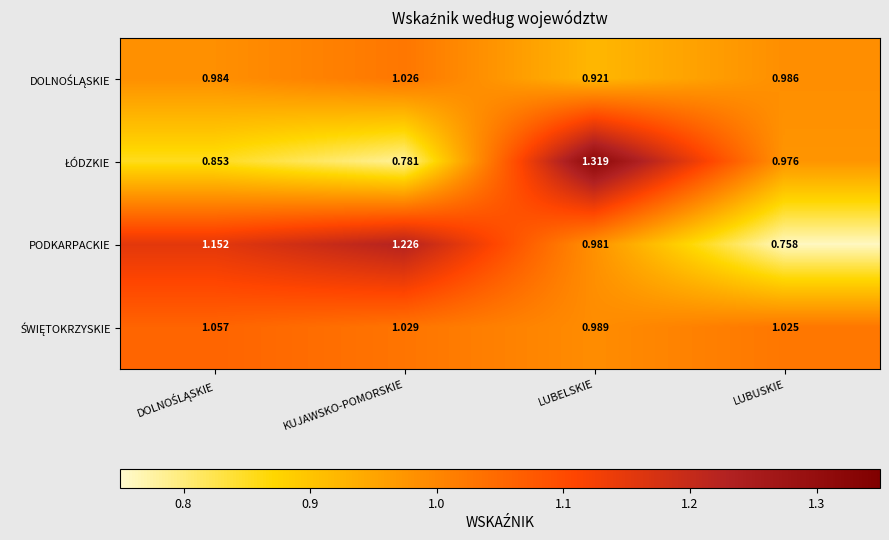

Where is PODKARPACKIE nearest to the value 0?

LUBUSKIE